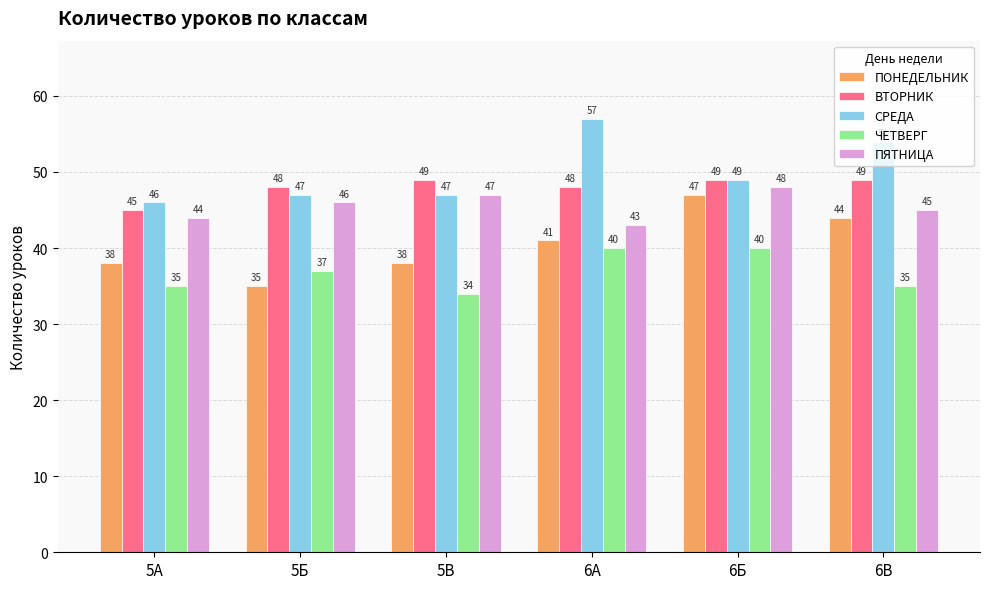

What is the value of the ПЯТНИЦА bar at the 6th from the left?

45